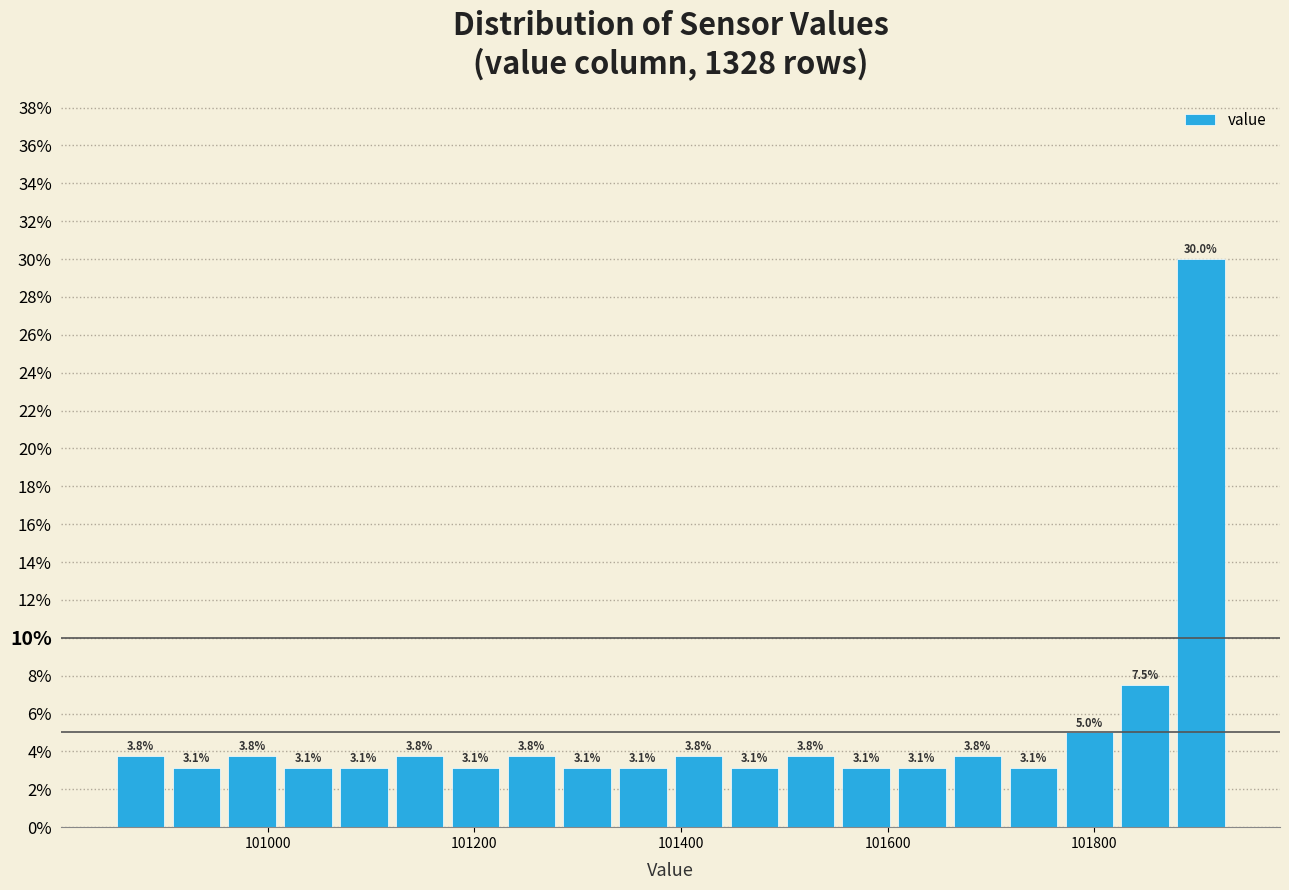

Around what value on the x-axis is the tallest bar? Give the approximate position of its centre, as read against the axis.

101900